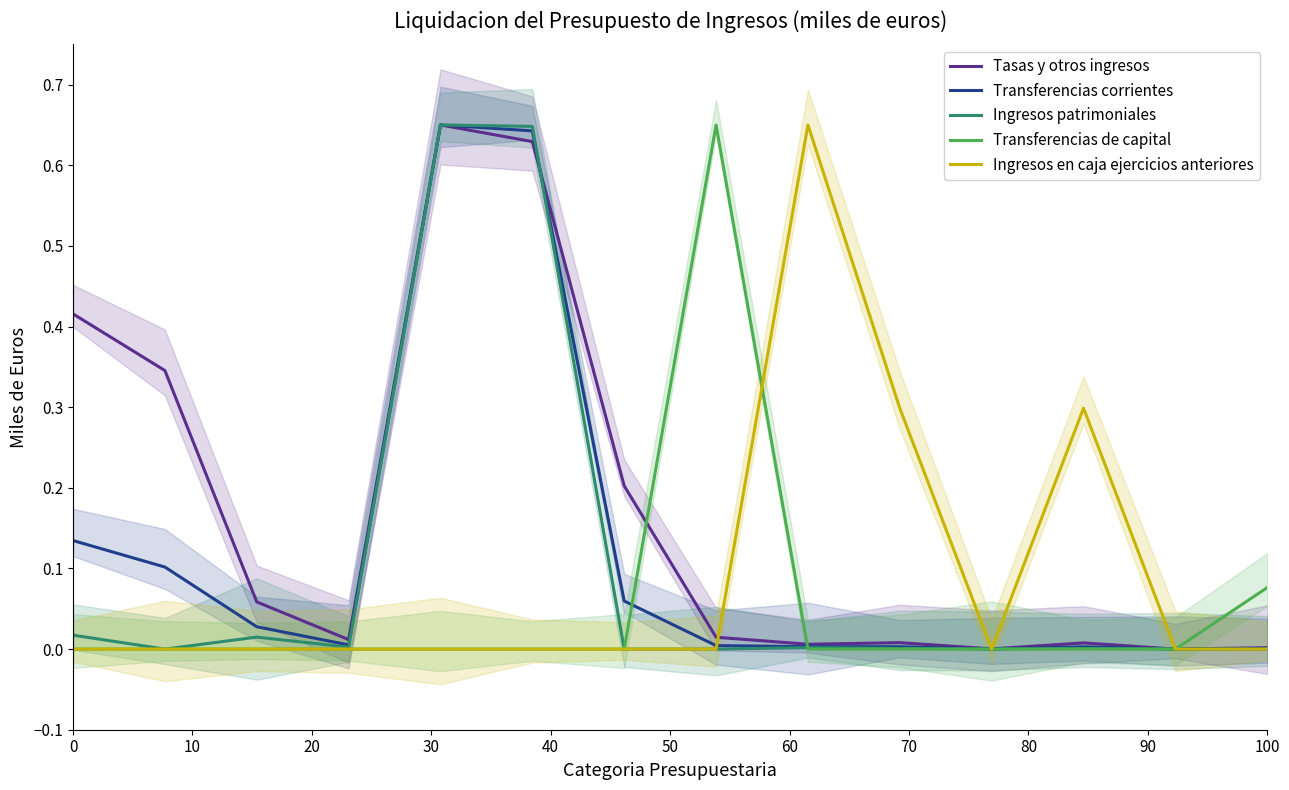

Count the number of data series in this chart.

5